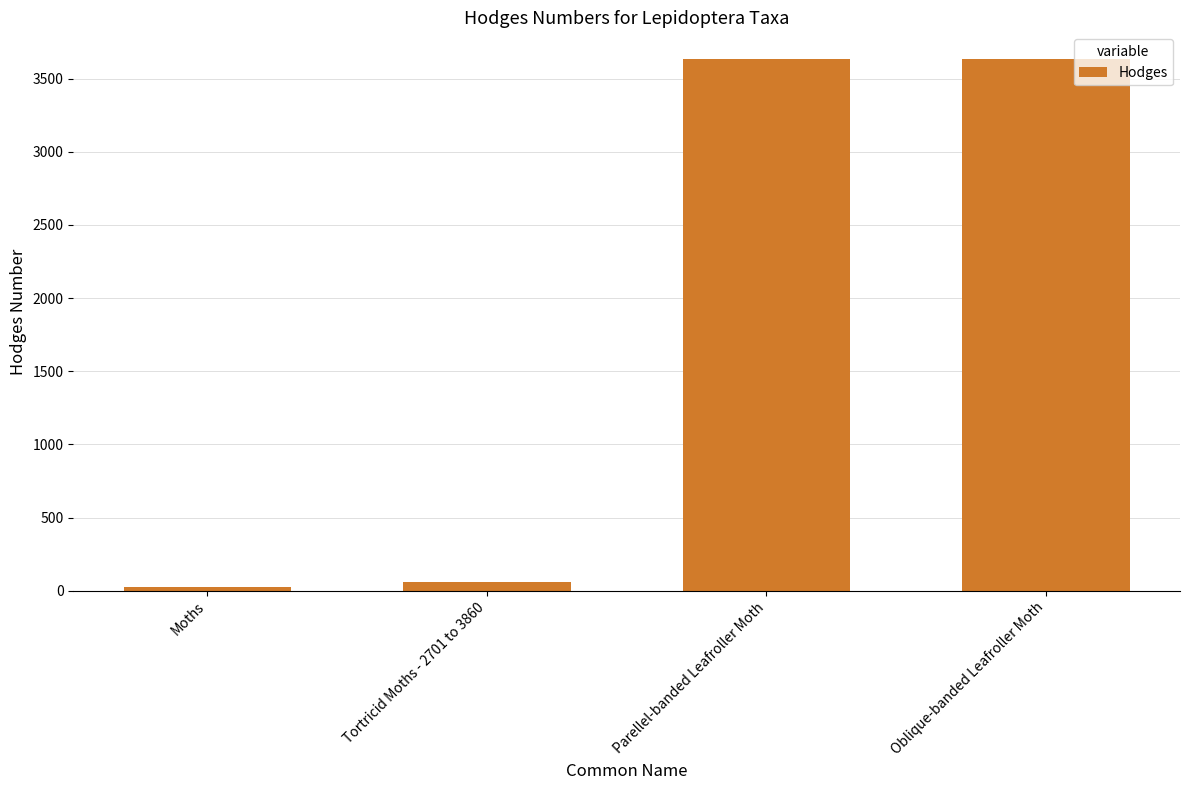

What is the greatest value displayed?

3635.0